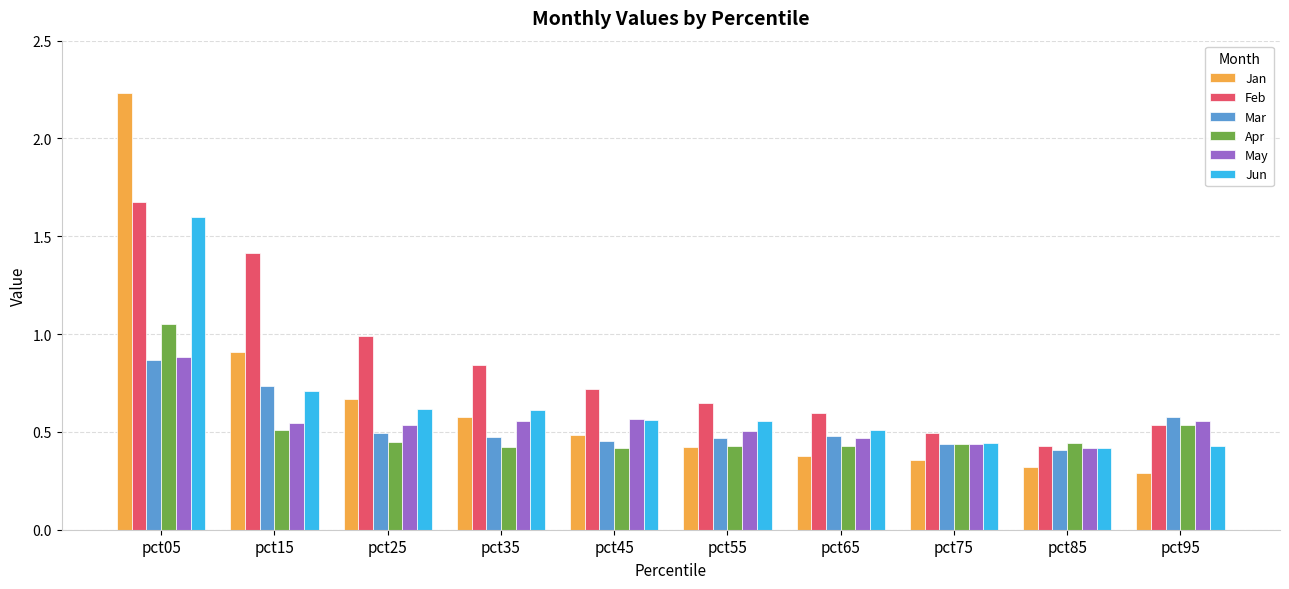

At which label does Feb reach its minimum?

pct85